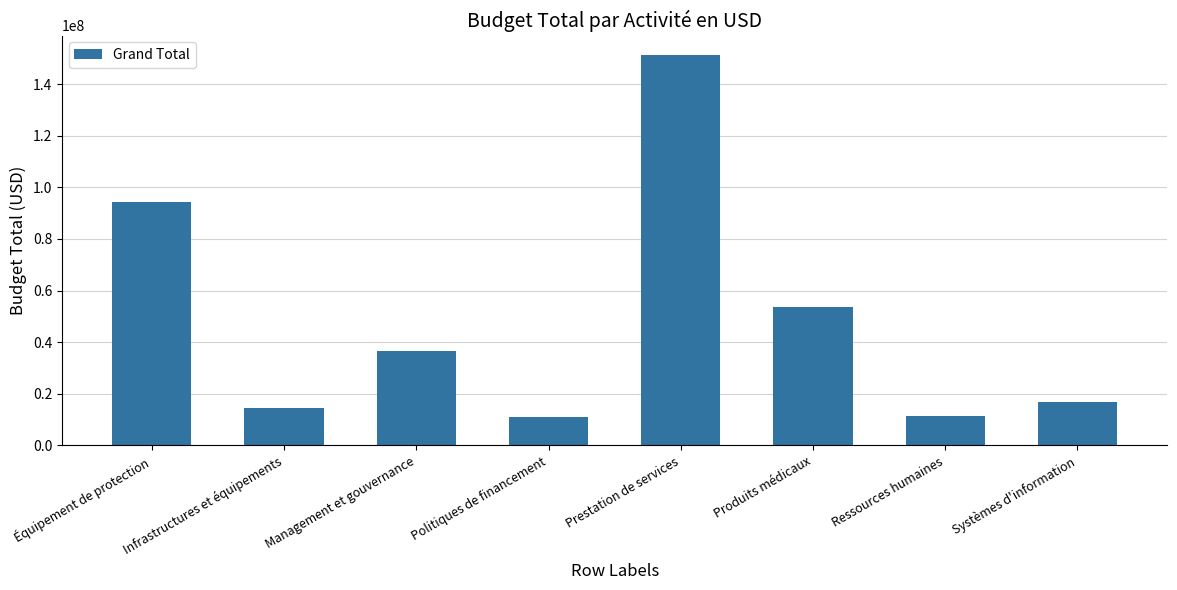

How many values are below 36765628?

4